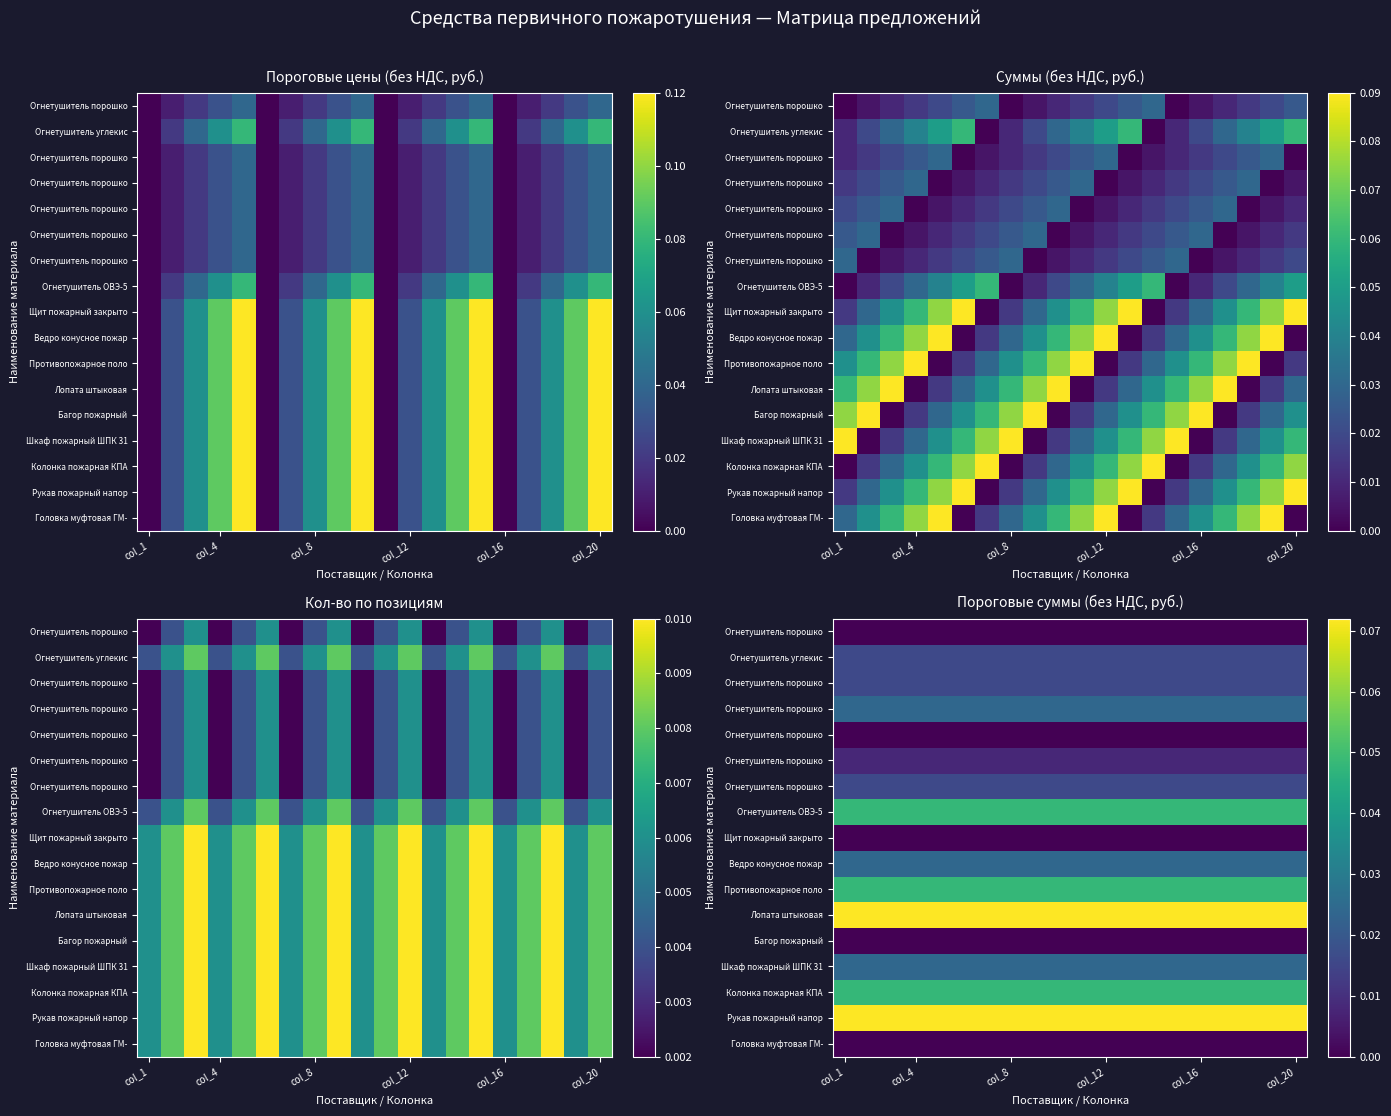

What is the maximum value shown in the chart?

0.1